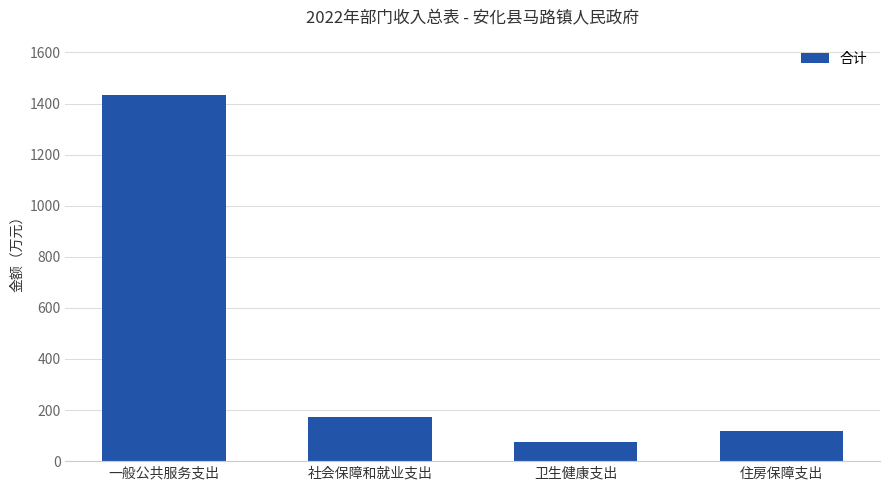

At which category does the chart reach its peak across all series?

一般公共服务支出